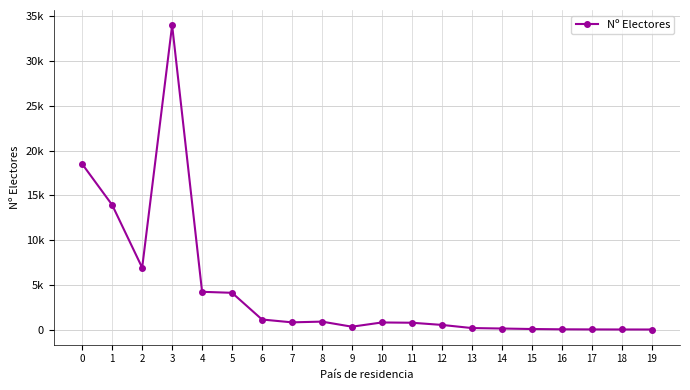

Does the chart display data point markers on the line(s)?

Yes